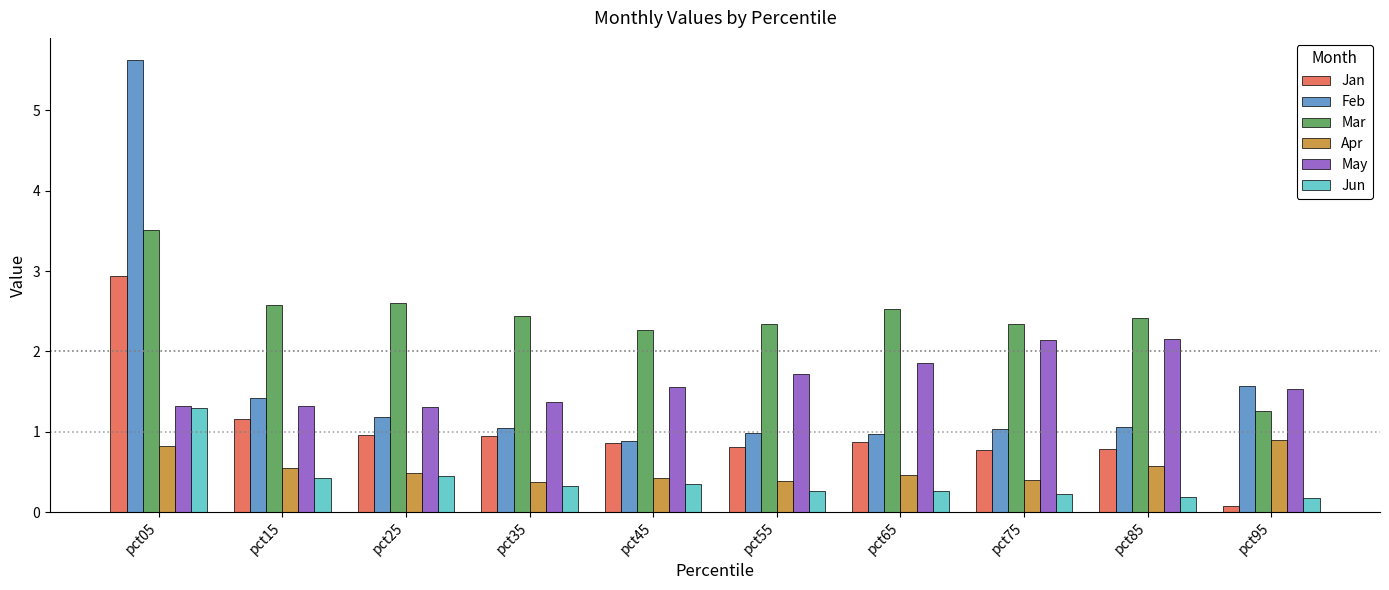

True or false: Jan has a value of 0.8 at pct55.

True